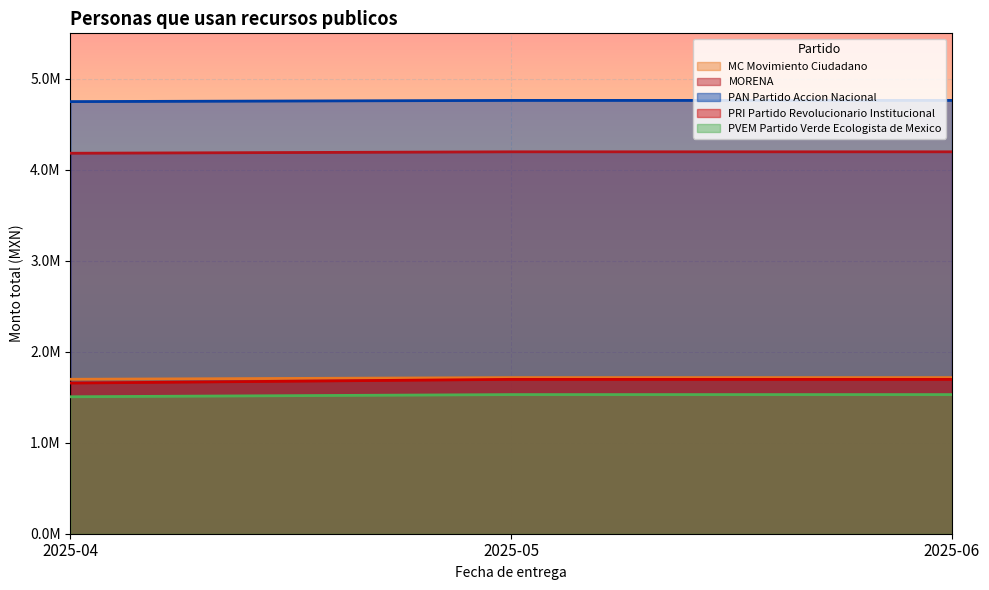

Between 2025-06 and 2025-04, which is larger?

2025-06